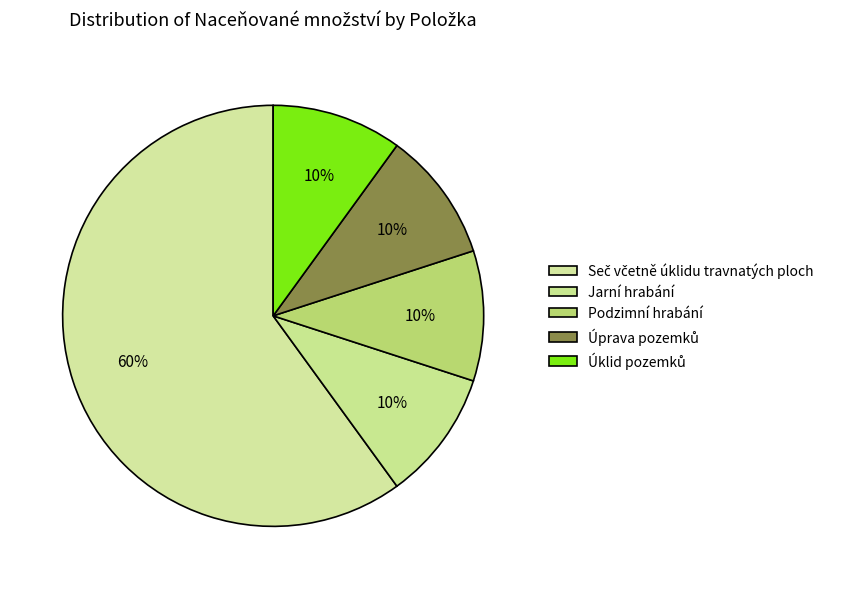

Does Úprava pozemků represent more than half of the total?

No